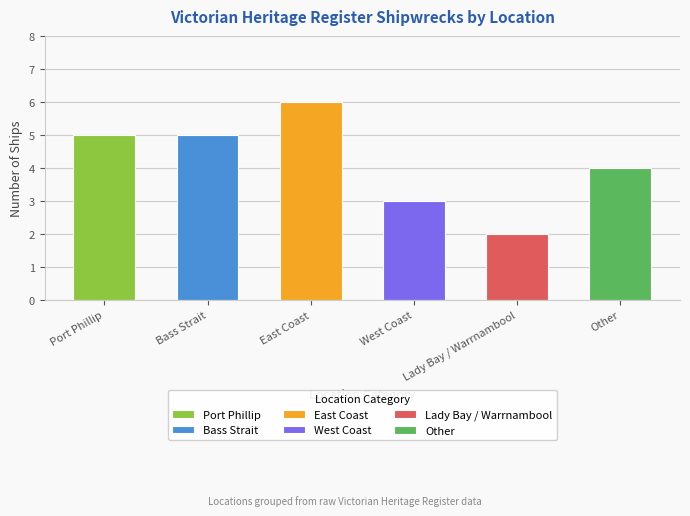

Which has a higher value, West Coast or East Coast?

East Coast